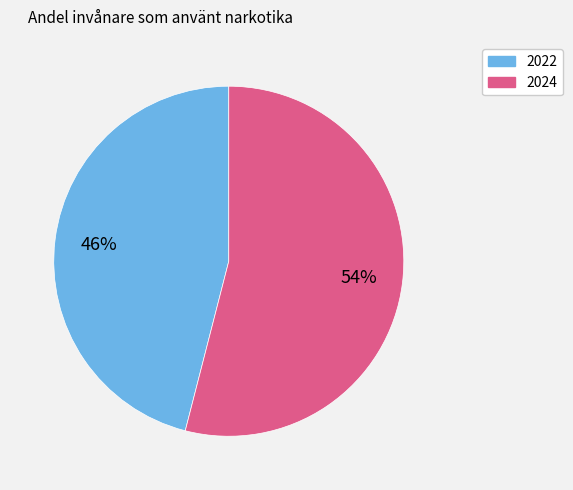

Does 2022 represent more than half of the total?

No